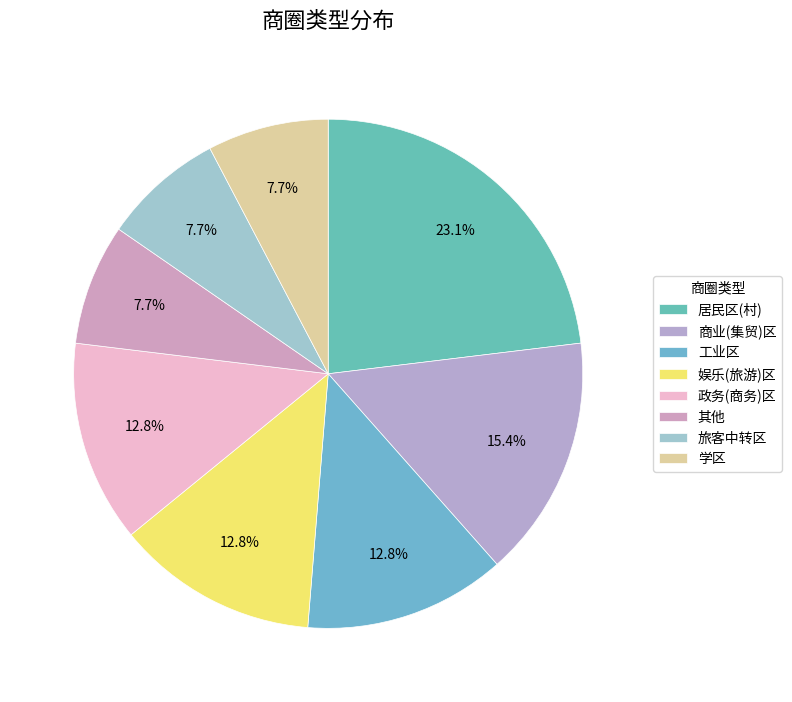

Is the sum of 娱乐(旅游)区 and 居民区(村) greater than half?

No